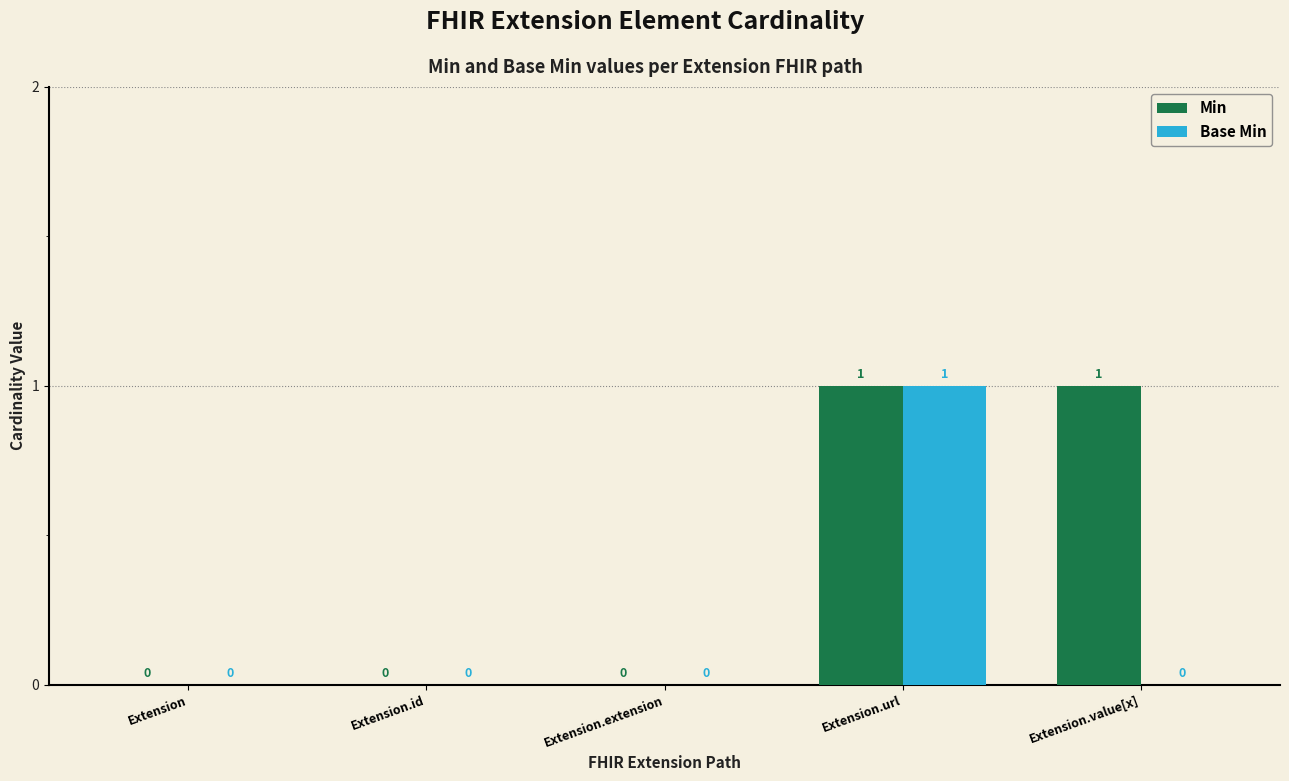

Which category has the highest value in the Base Min series?

Extension.url